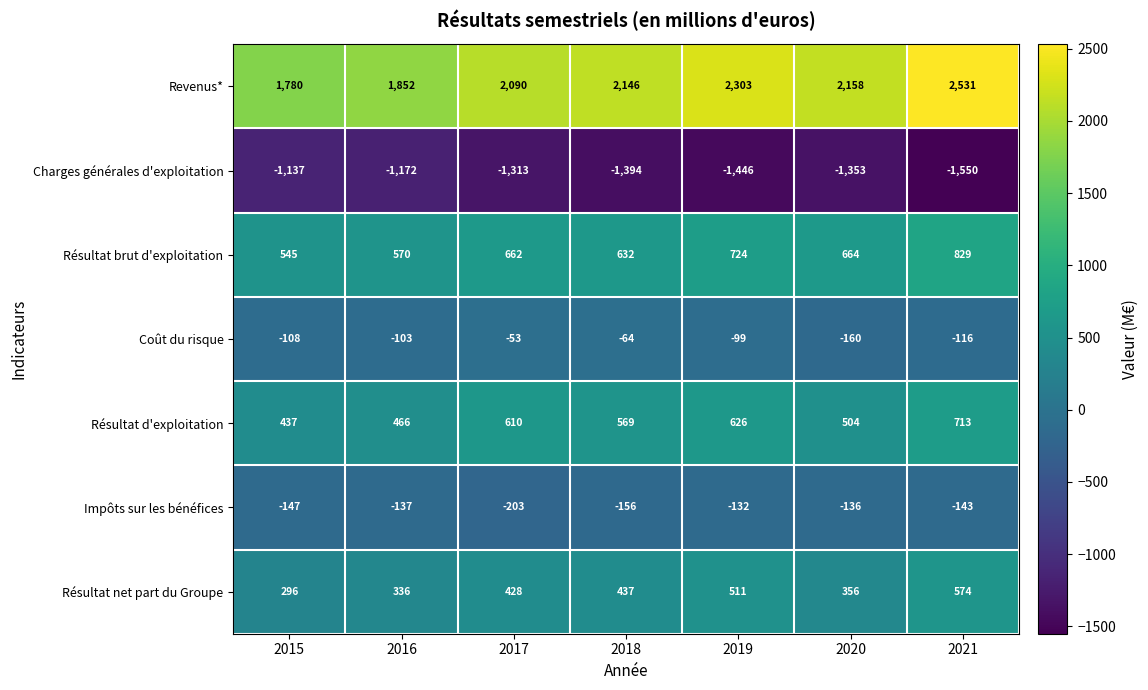

At 2019, list the series in order from smallest to largest.

Charges générales d'exploitation, Impôts sur les bénéfices, Coût du risque, Résultat net part du Groupe, Résultat d'exploitation, Résultat brut d'exploitation, Revenus*